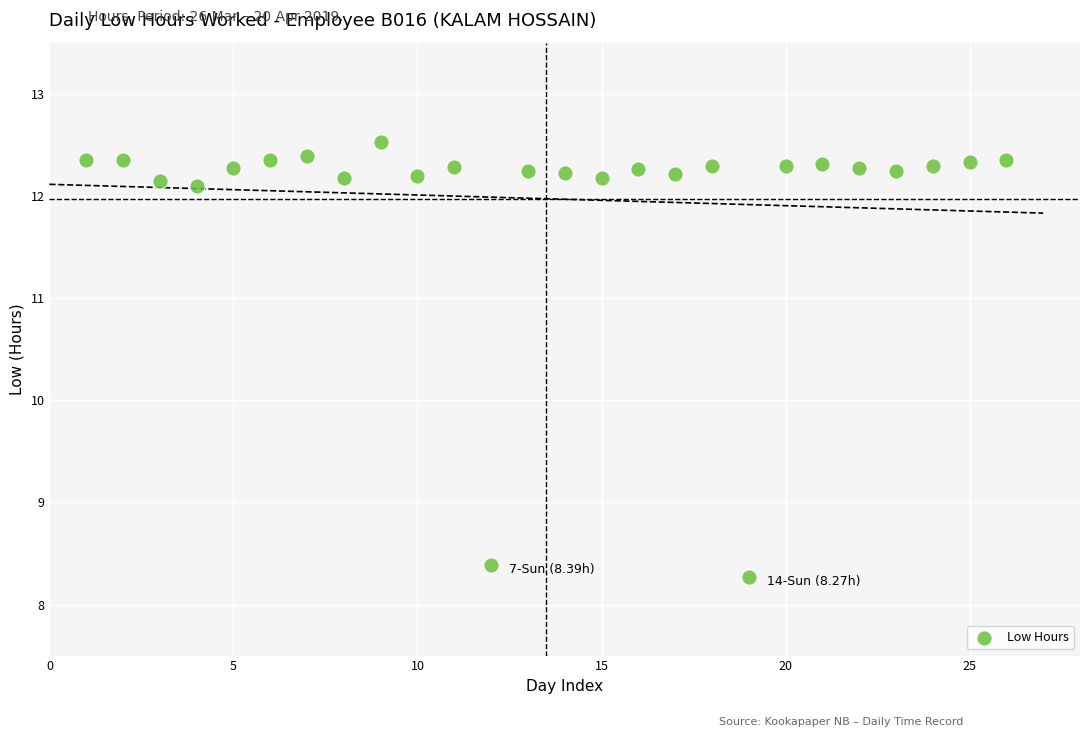

What is the range of X values (max minus min)?

25.0